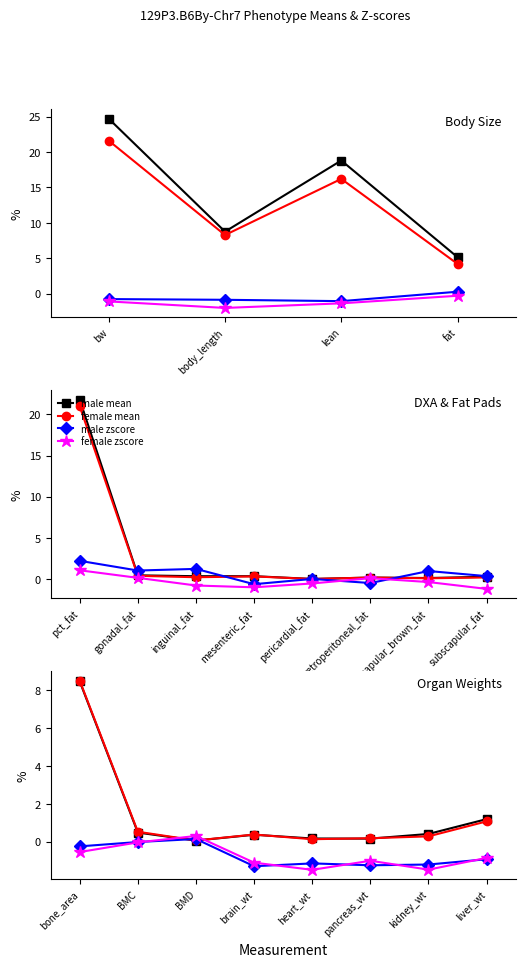

How many intersections are there between male zscore and male mean?

2